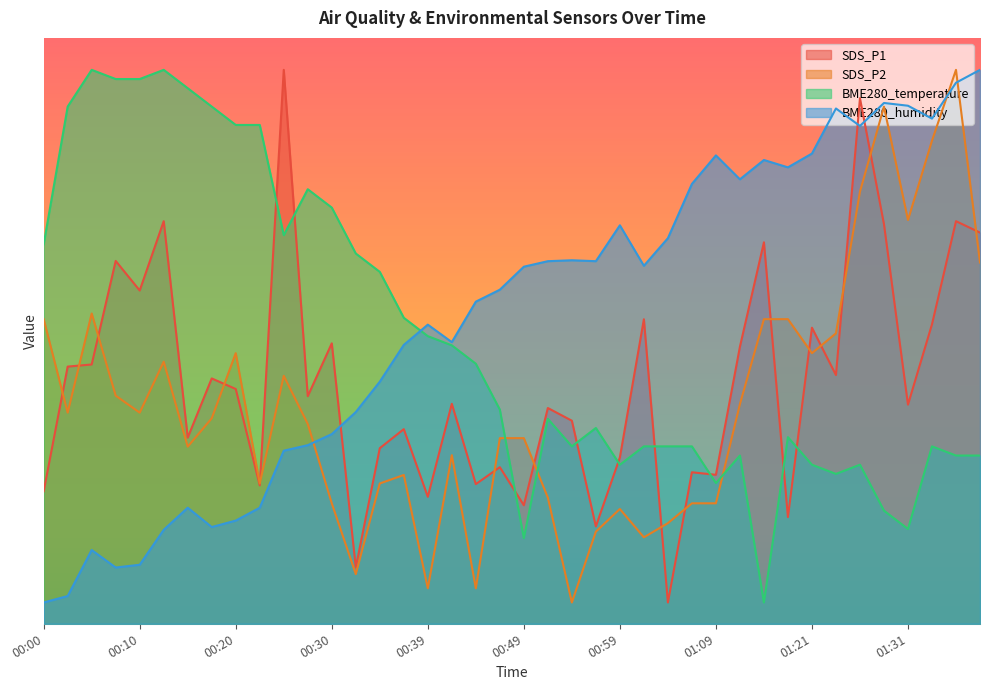

What is the sum of the BME280_temperature values at 00:59 and 00:20?

61.8